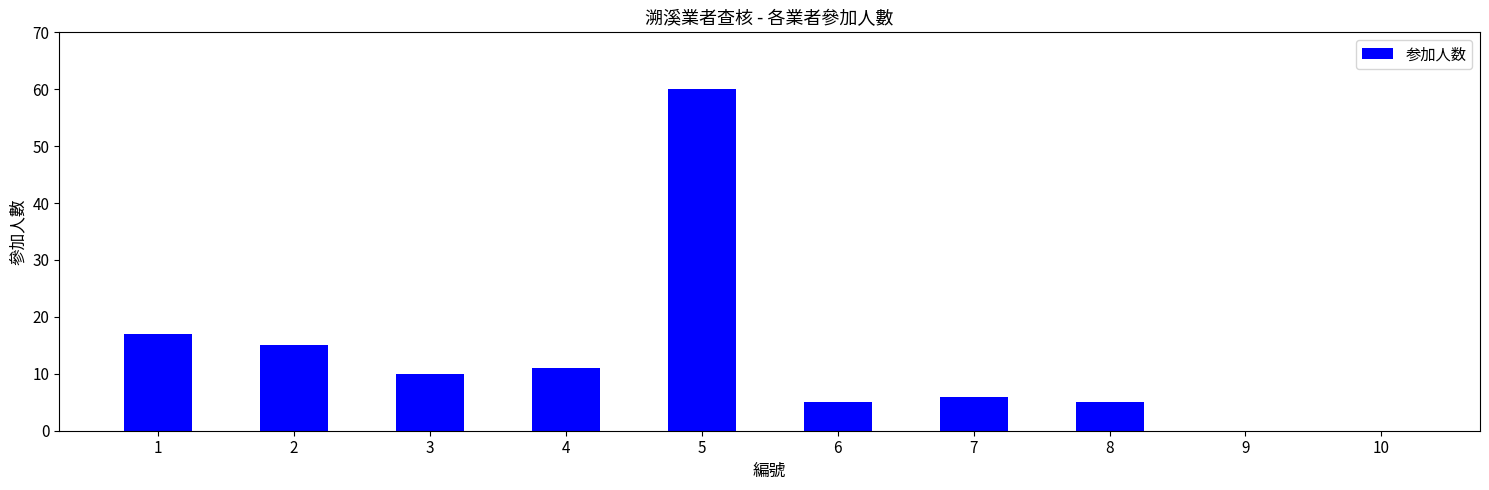

What is the change in value from 5 to 9?

-60